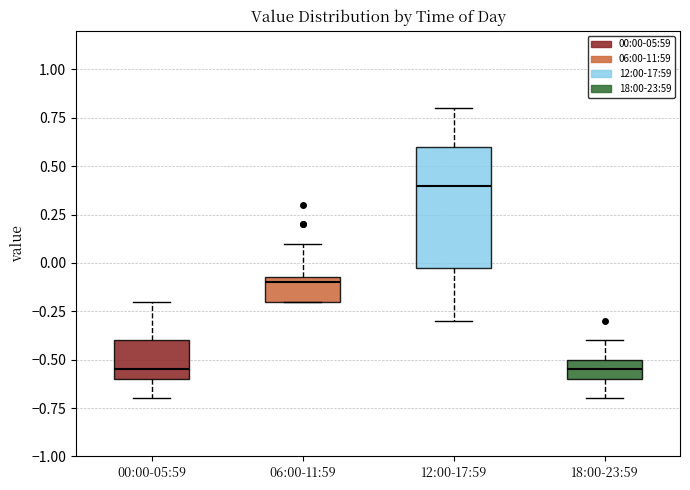

Comparing the boxes themselves (not the whiskers), which one is the tallest?

12:00-17:59